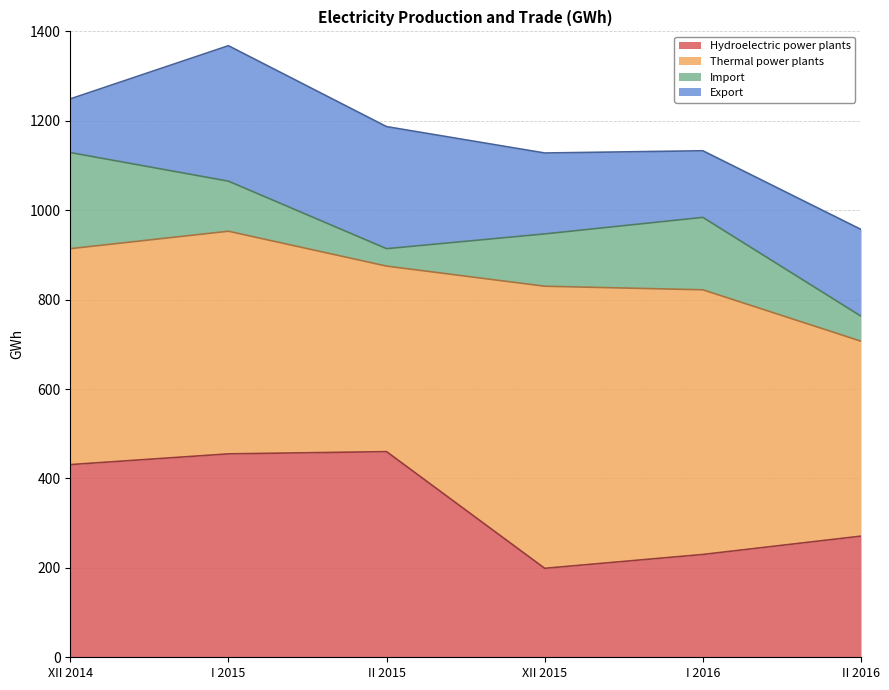

How many data points in Thermal power plants are less than 498?

3